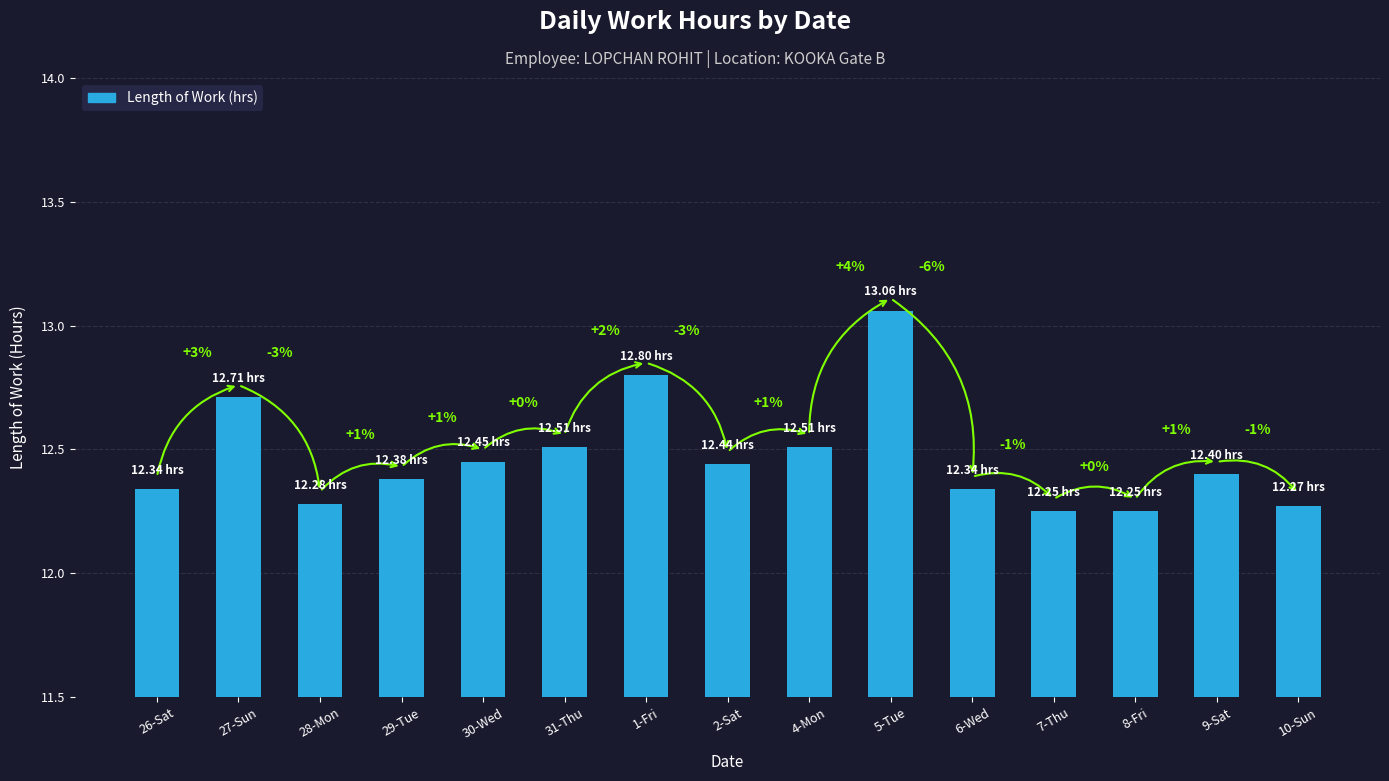

Are the bars horizontal?

No